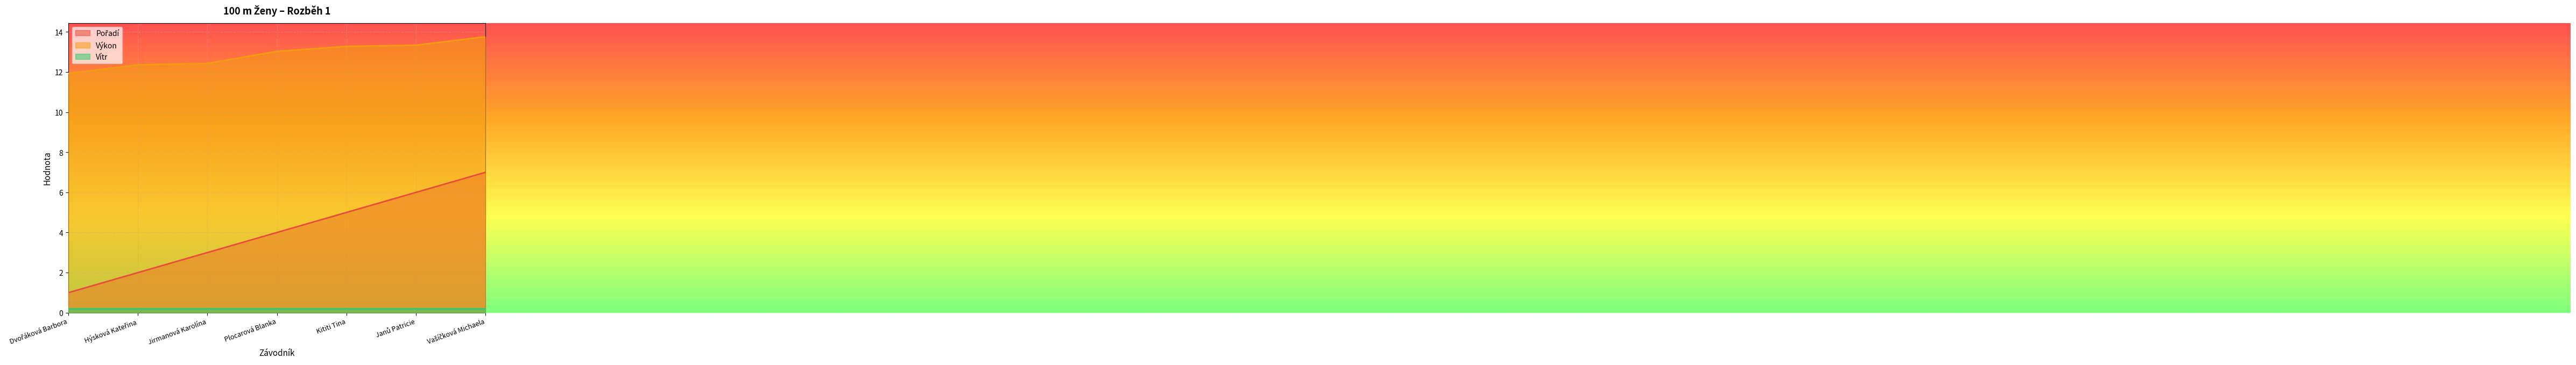

Which series has the largest total across all categories?

Výkon